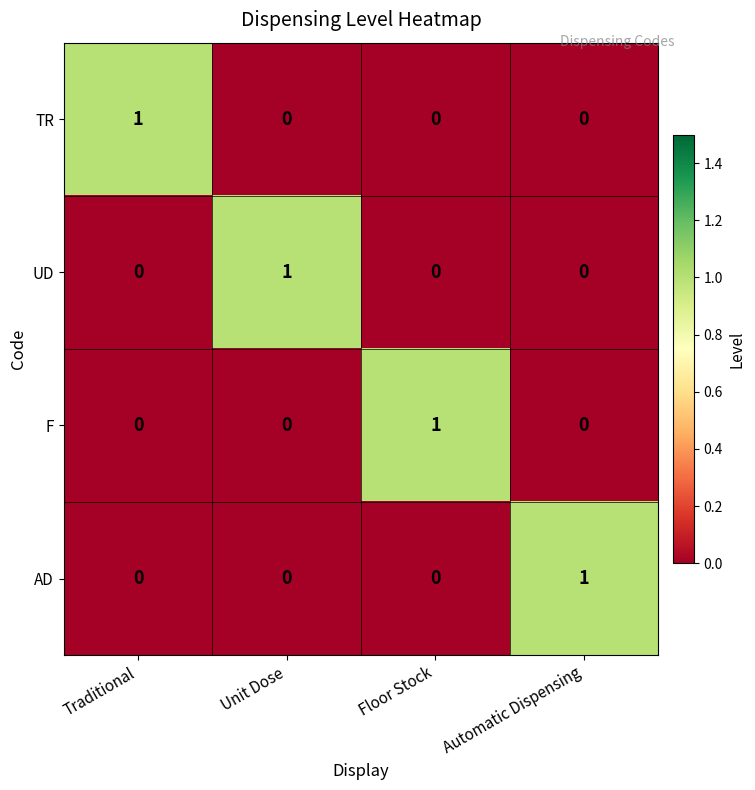

At how many categories does at least one series exceed 0?

4